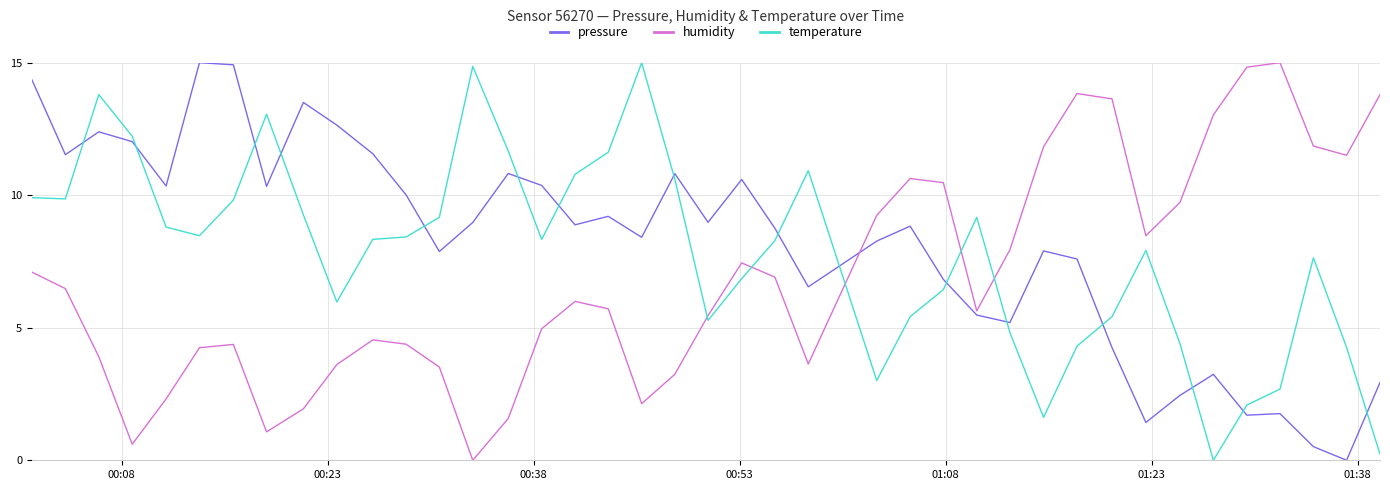

True or false: pressure and humidity intersect in this chart.

True